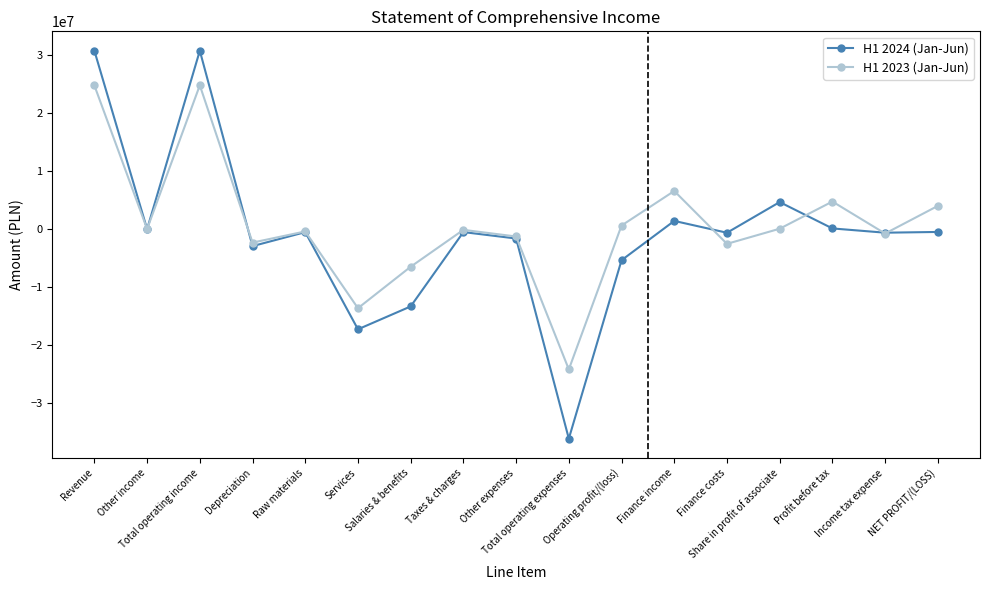

What position from the right is Profit before tax?

3